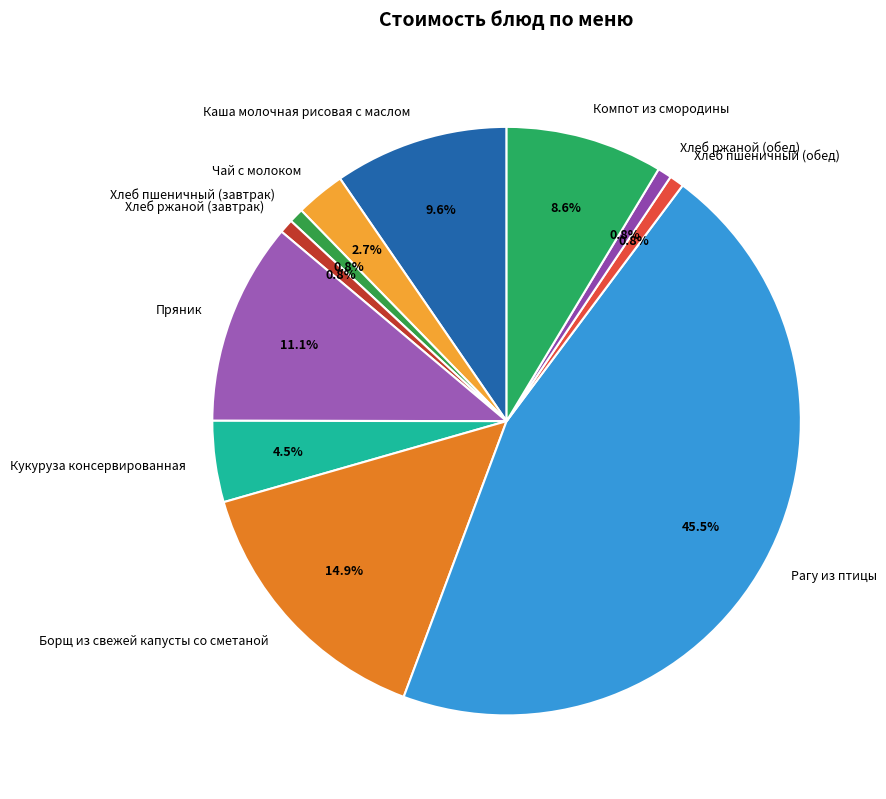

Is there a majority slice in this chart?

No